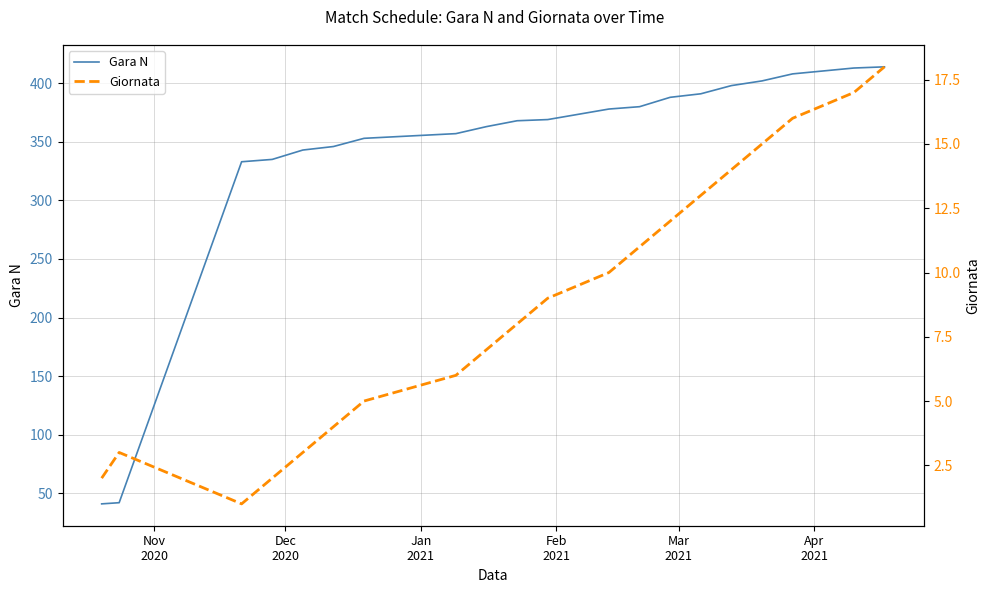

Reading left to right, transcribe all the data shown in this chart.

Gara N: 41	42	333	335	343	346	353	357	363	368	369	378	380	388	391	398	402	408	413	414
Giornata: 2	3	1	2	3	4	5	6	7	8	9	10	11	12	13	14	15	16	17	18